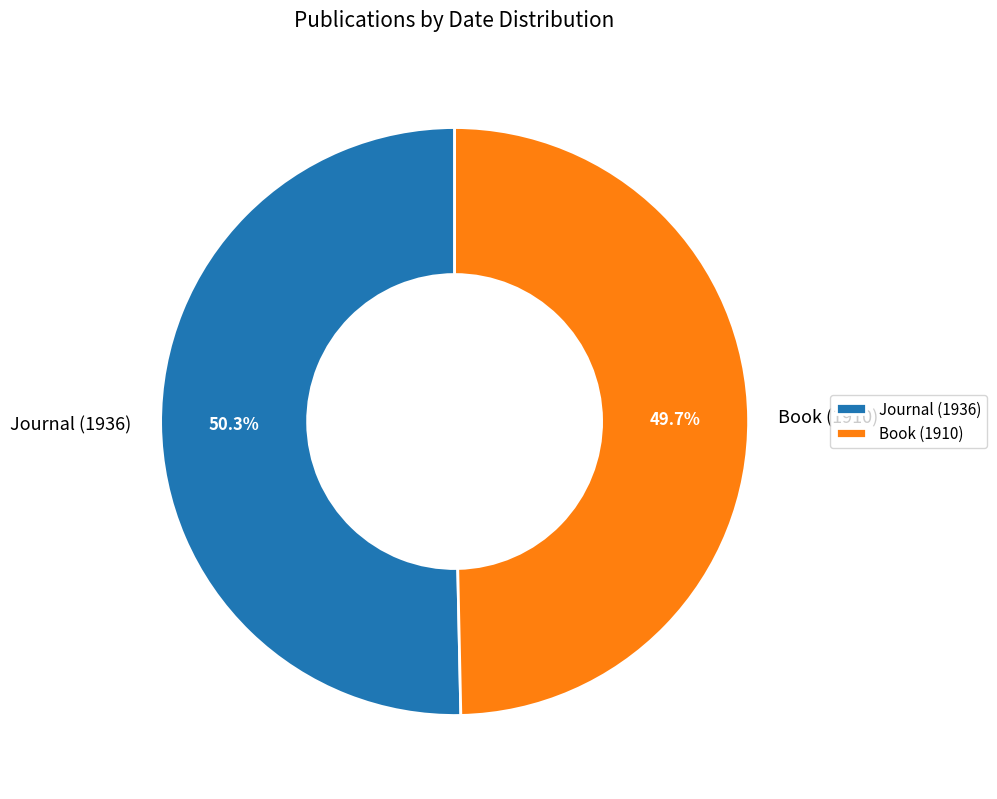

True or false: Book (1910) accounts for 64% of the total.

False